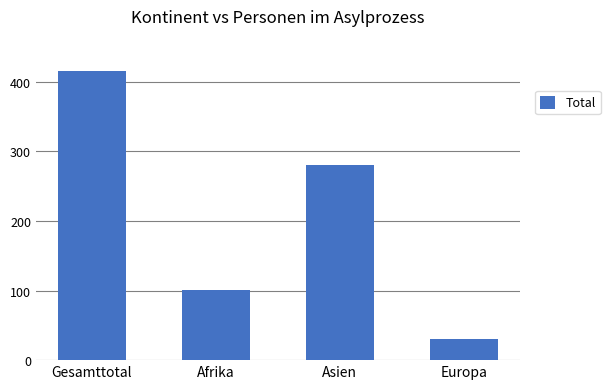

Which category has the highest value across all series?

Gesamttotal